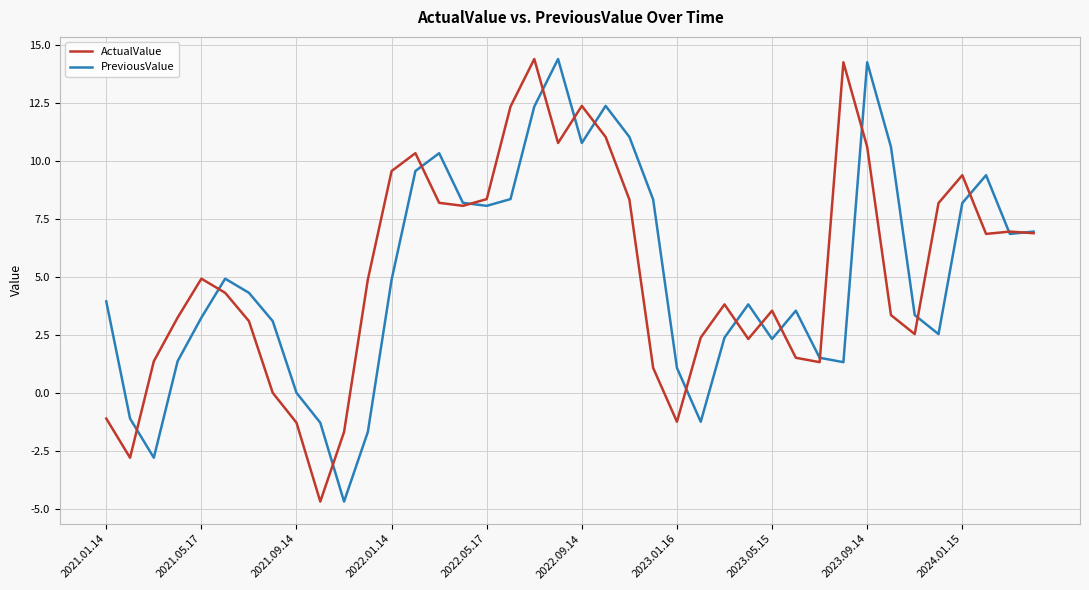

Which series ends up on top after the final intersection of PreviousValue and ActualValue?

PreviousValue